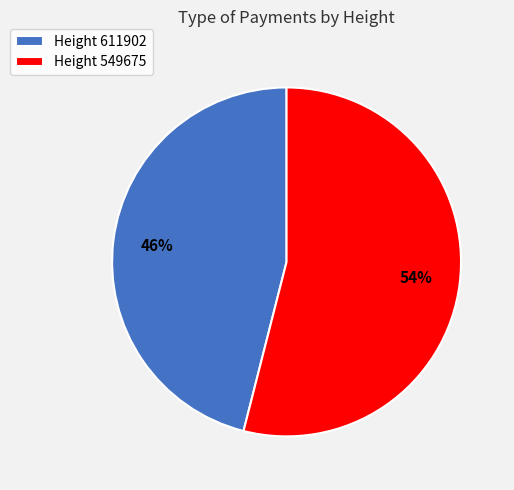

Do Height 549675 and Height 611902 together represent more than half of the pie?

Yes